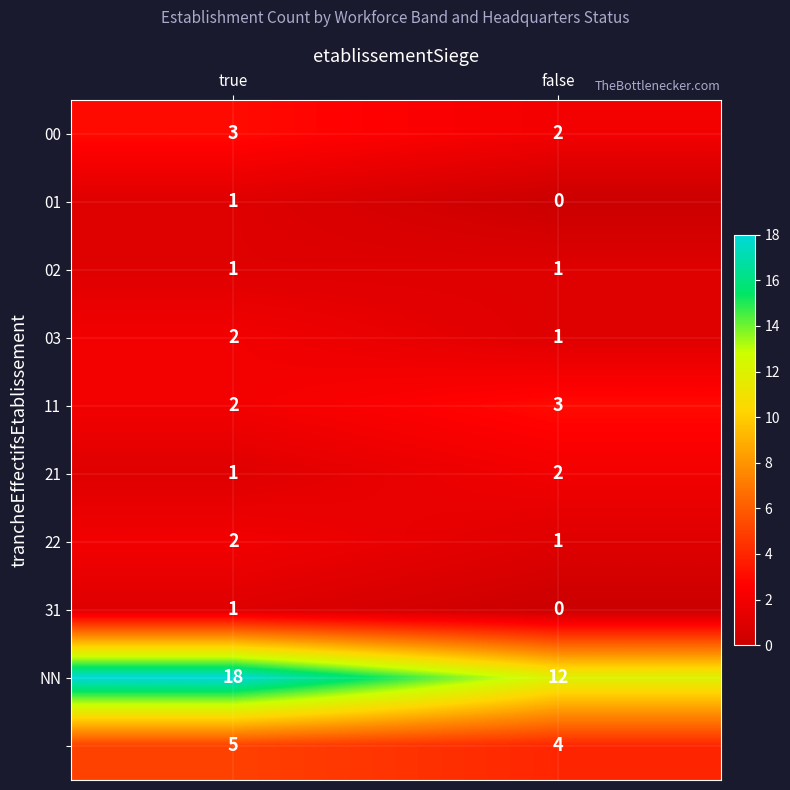

At which category is the sum across all series the highest?

true